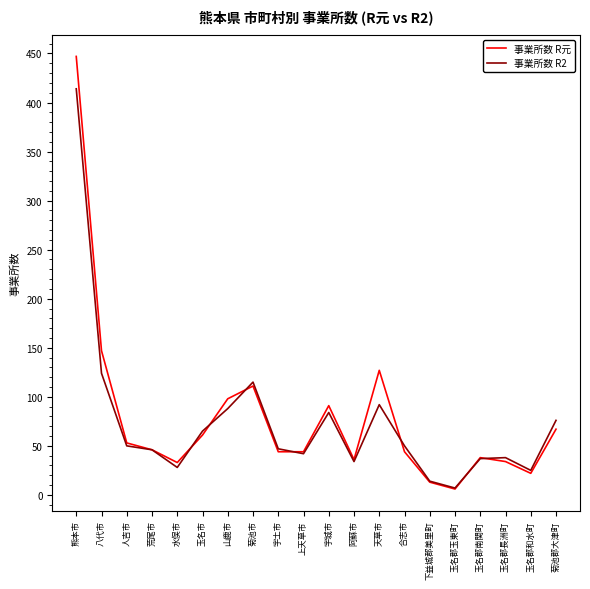

At 天草市, list the series in order from largest to smallest.

事業所数 R元, 事業所数 R2